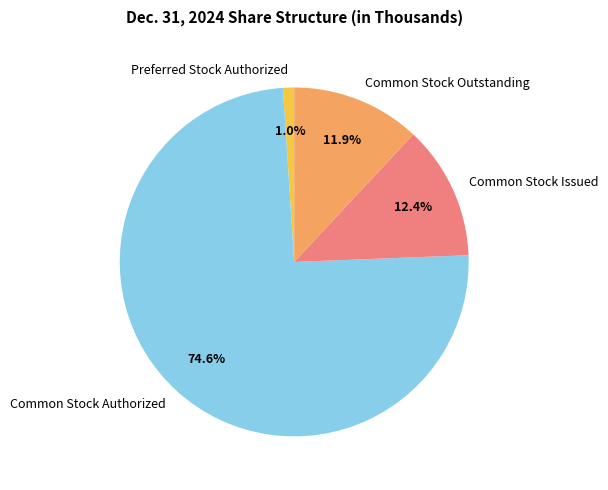

Approximately how many times larger is the value at Common Stock Authorized compared to Common Stock Issued?

6.0